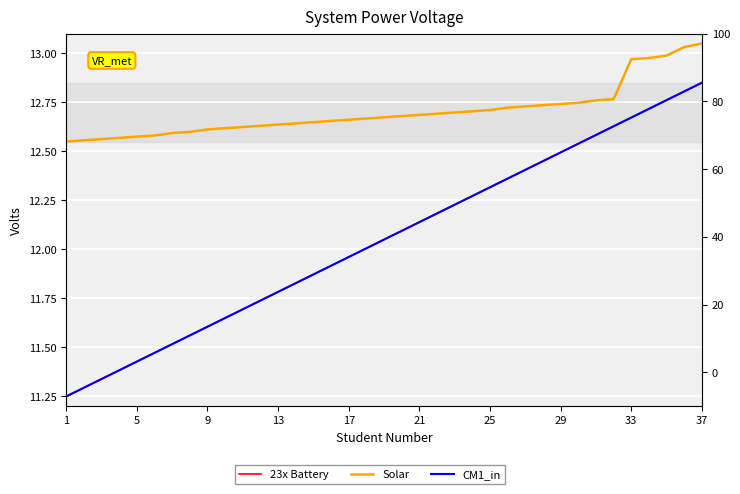

What is the approximate value of 23x Battery at 21?

12.1